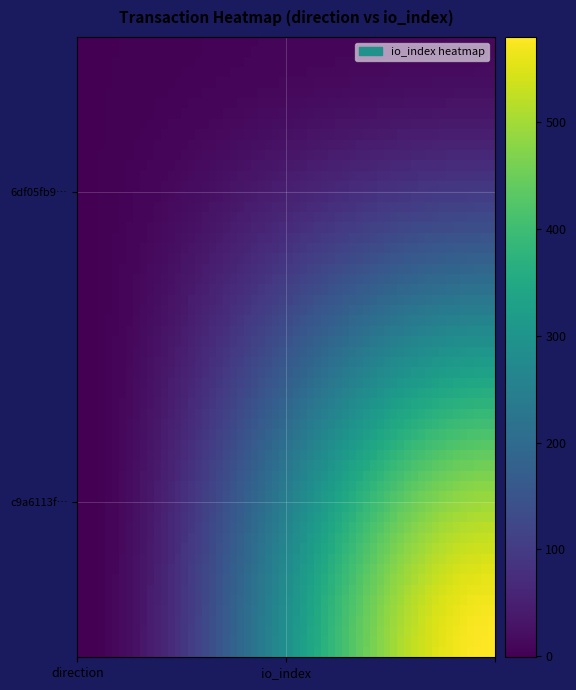

Reading left to right, transcribe all the data shown in this chart.

c9a6113f89b395d01ce860a1848dce11f666bf7: 0=-1	1=580
6df05fb90afea6a9542ede307272c3c8ae48d89: 0=1	1=13